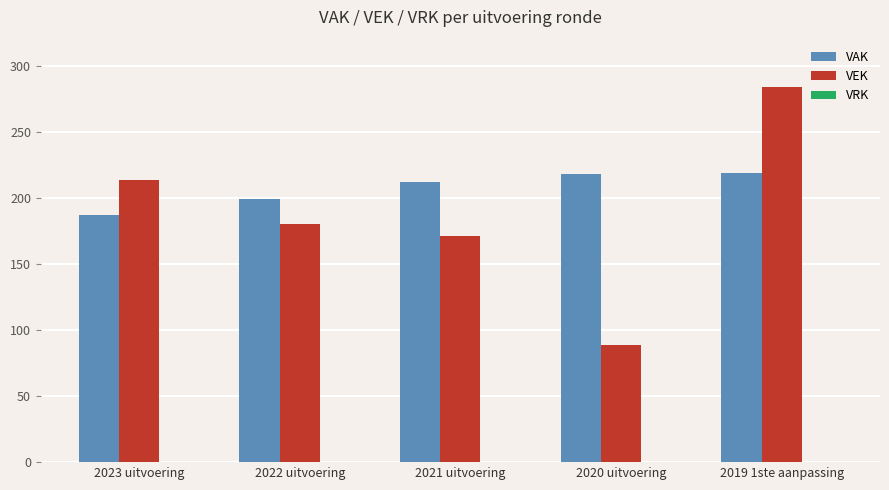

What is the label of the 1st bar from the right?

2019 1ste aanpassing